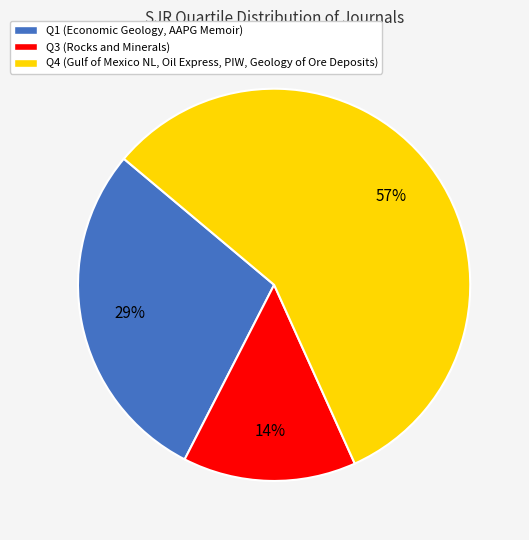

What percentage is the Q3 slice, to the nearest percent?

14%